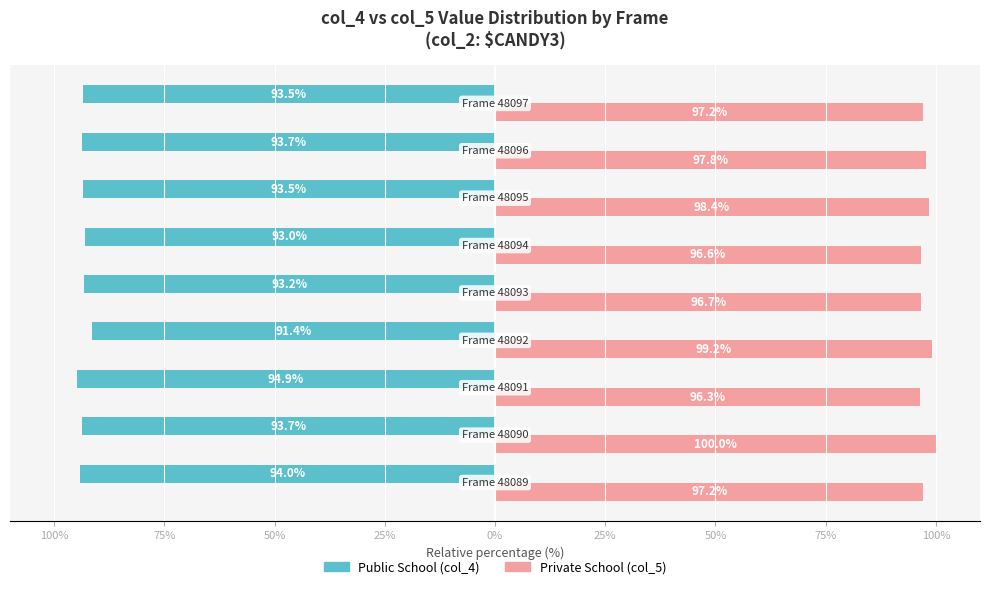

Reading left to right, what are all the values shown in this chart?

Public School: -94.0	-93.7	-94.9	-91.4	-93.2	-93.0	-93.5	-93.7	-93.5
Private School: 97.2	100.0	96.3	99.2	96.7	96.6	98.4	97.8	97.2